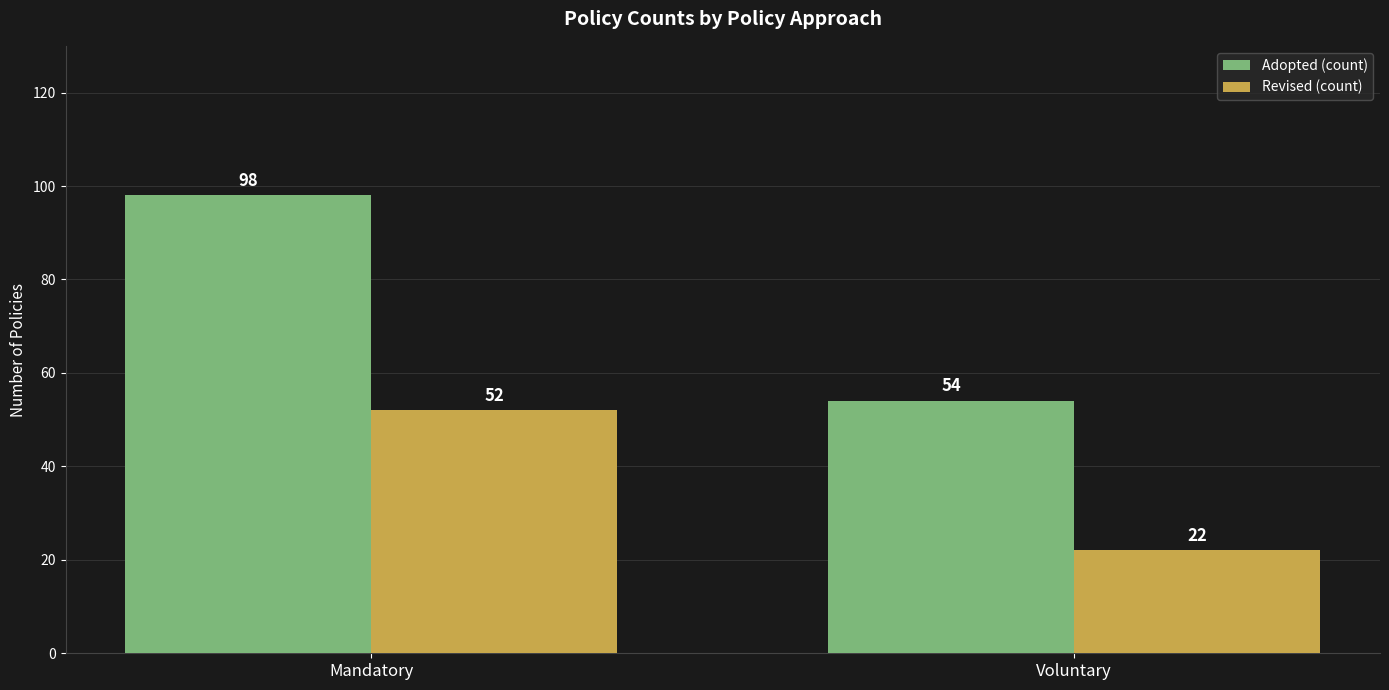

Between Mandatory and Voluntary, which series saw the biggest shift?

Adopted (count)